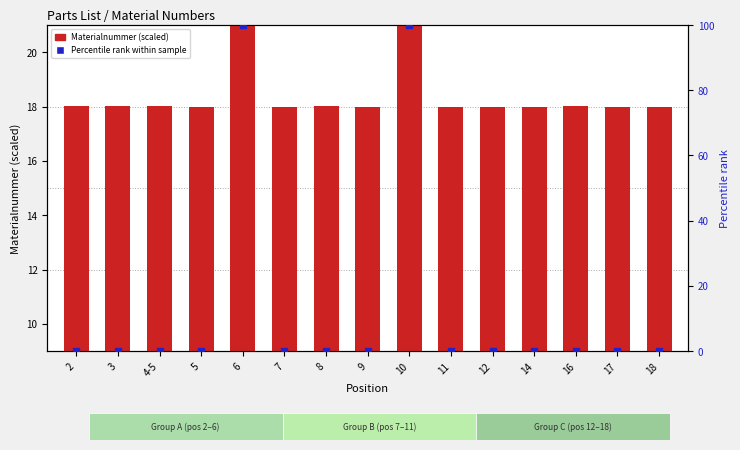

Is the value of Materialnummer (scaled) at 18 greater than the value of Percentile rank within sample at 8?

Yes